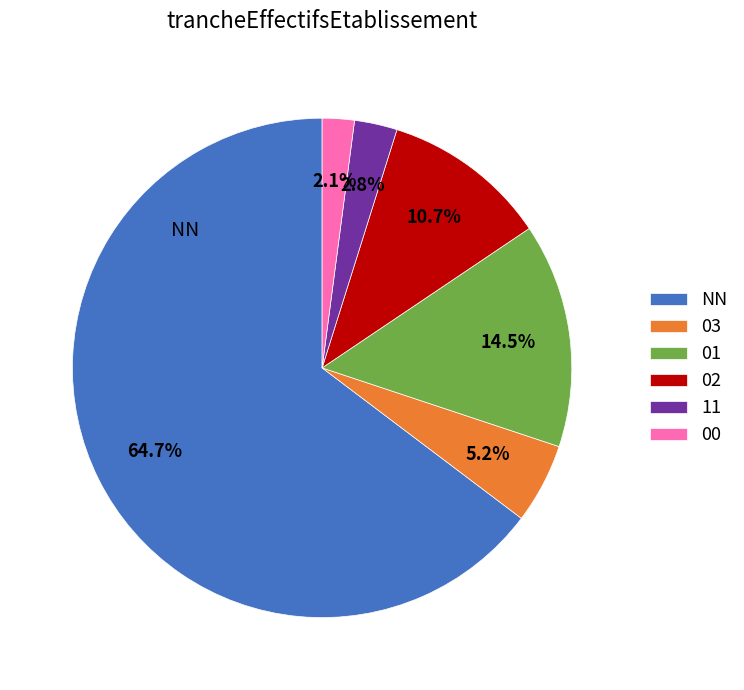

The 00 slice represents 2% of the pie. True or false?

True